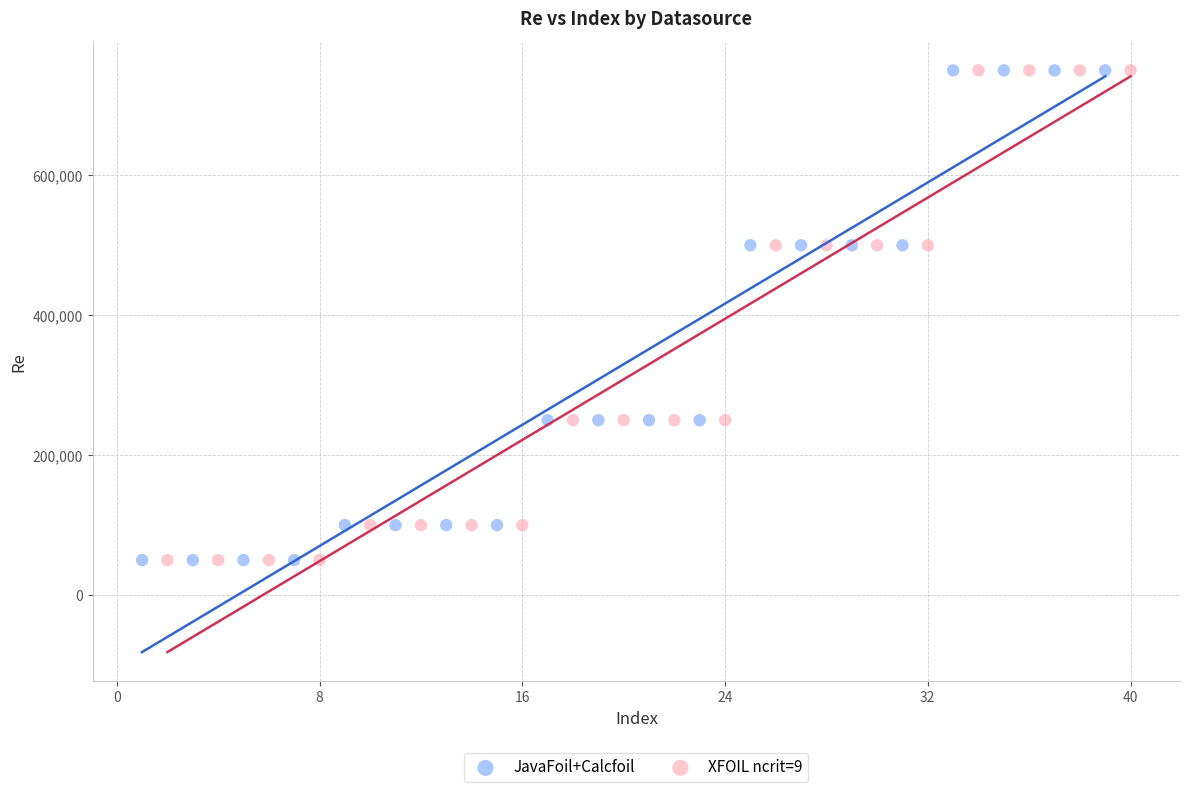

What are all the series names shown in the legend?

JavaFoil+Calcfoil, XFOIL ncrit=9